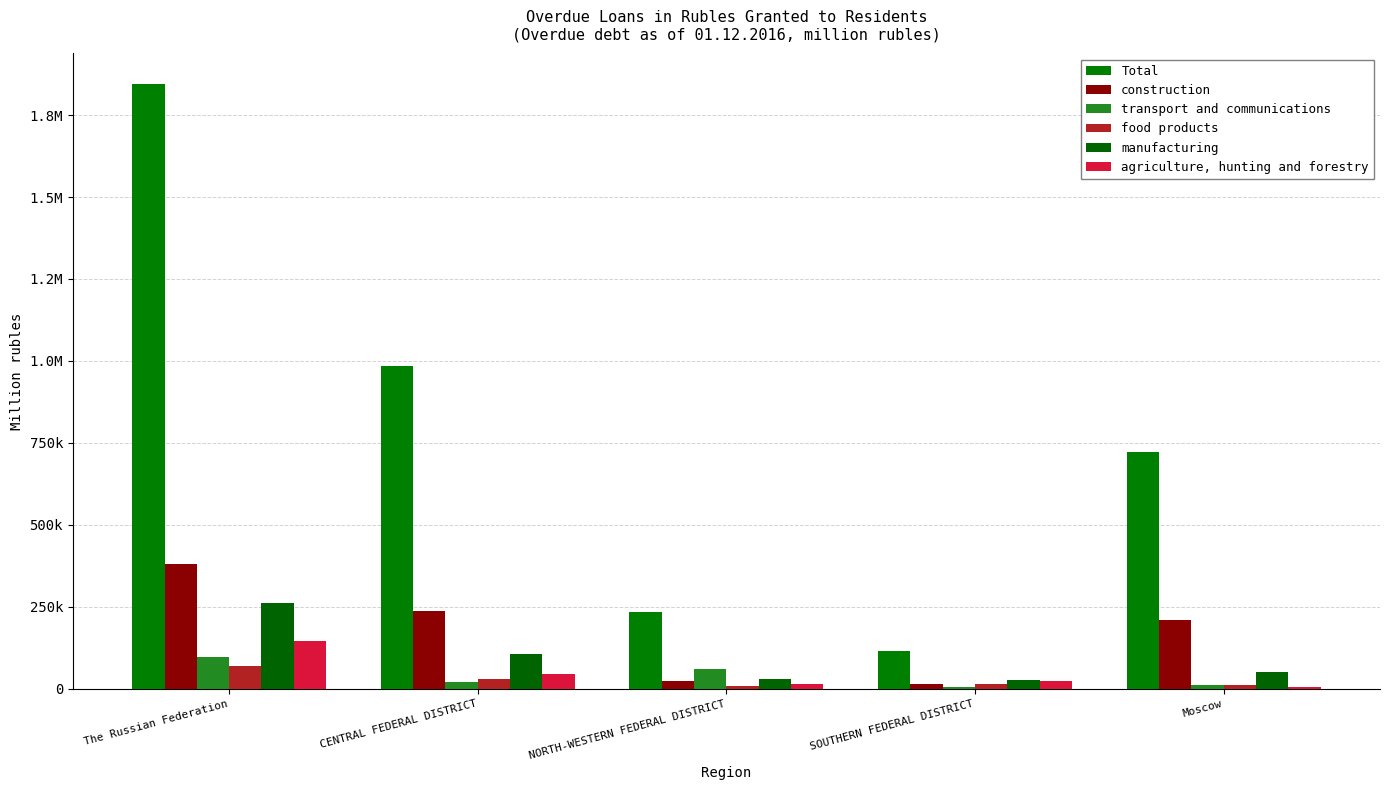

What are all the series names shown in the legend?

Total, construction, transport and communications, food products, manufacturing, agriculture, hunting and forestry